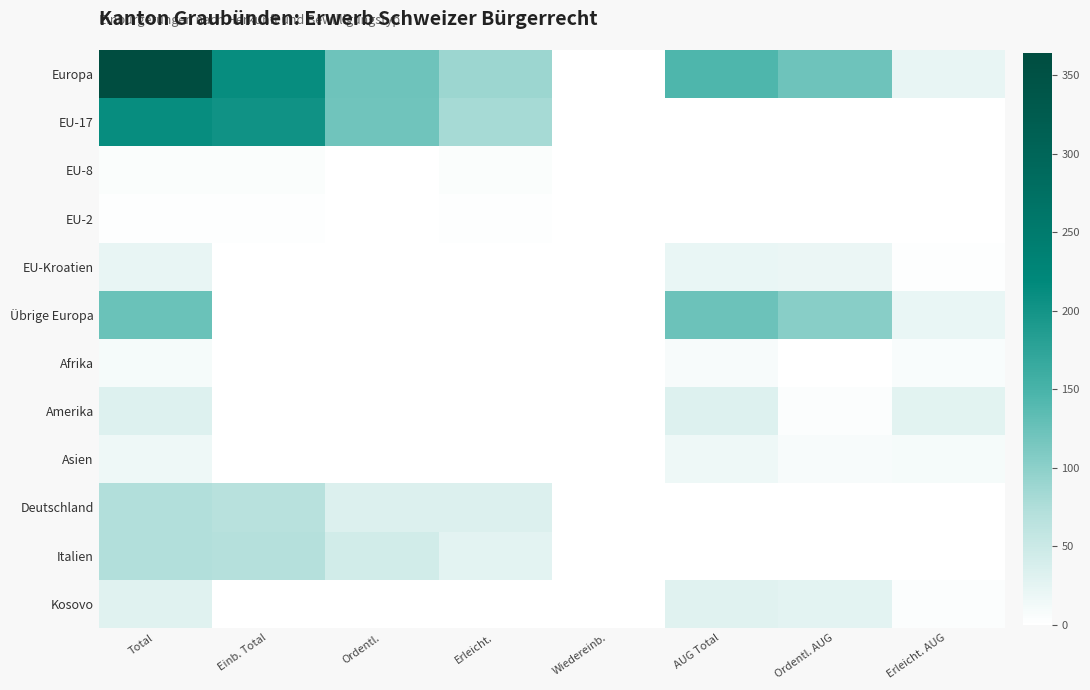

Which label corresponds to the smallest value in the chart?

Wiedereinb.